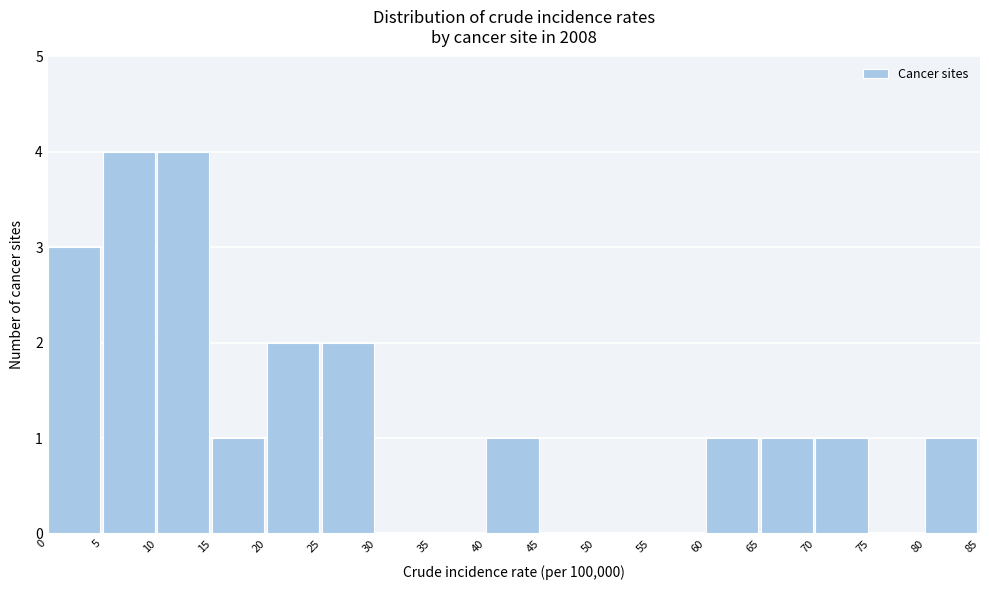

Reading left to right, list every bar in this chart as the range it spans on the x-axis followed by its height. The values are not printed on the chart, so give them approximately, as read against the axis.

0 to 5: 3
5 to 10: 4
10 to 15: 4
15 to 20: 1
20 to 25: 2
25 to 30: 2
30 to 35: 0
35 to 40: 0
40 to 45: 1
45 to 50: 0
50 to 55: 0
55 to 60: 0
60 to 65: 1
65 to 70: 1
70 to 75: 1
75 to 80: 0
80 to 85: 1